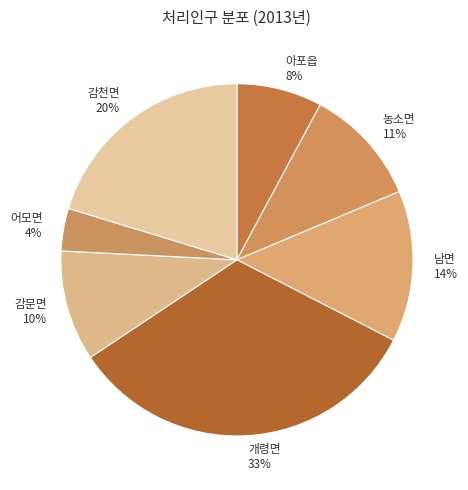

Is there a majority slice in this chart?

No